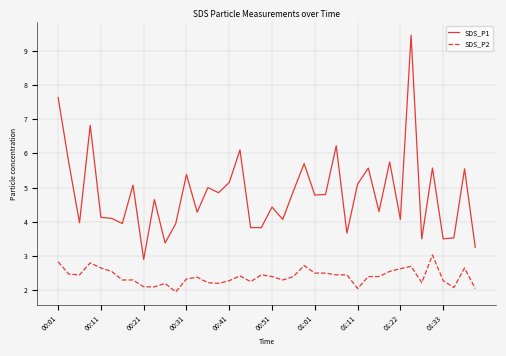

How many categories are shown in the chart?

40